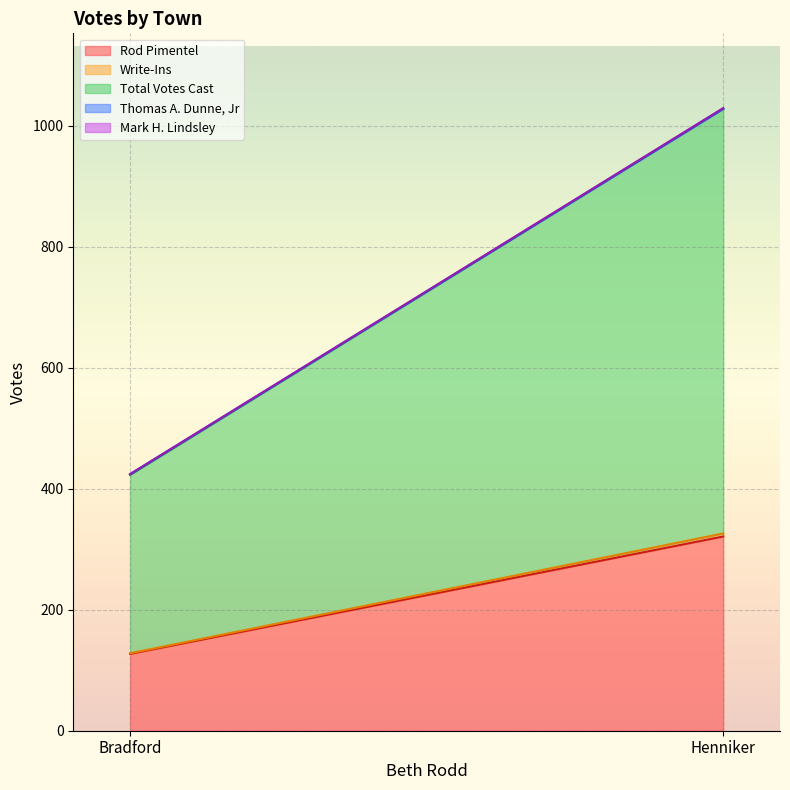

What is the maximum value for Rod Pimentel?

321